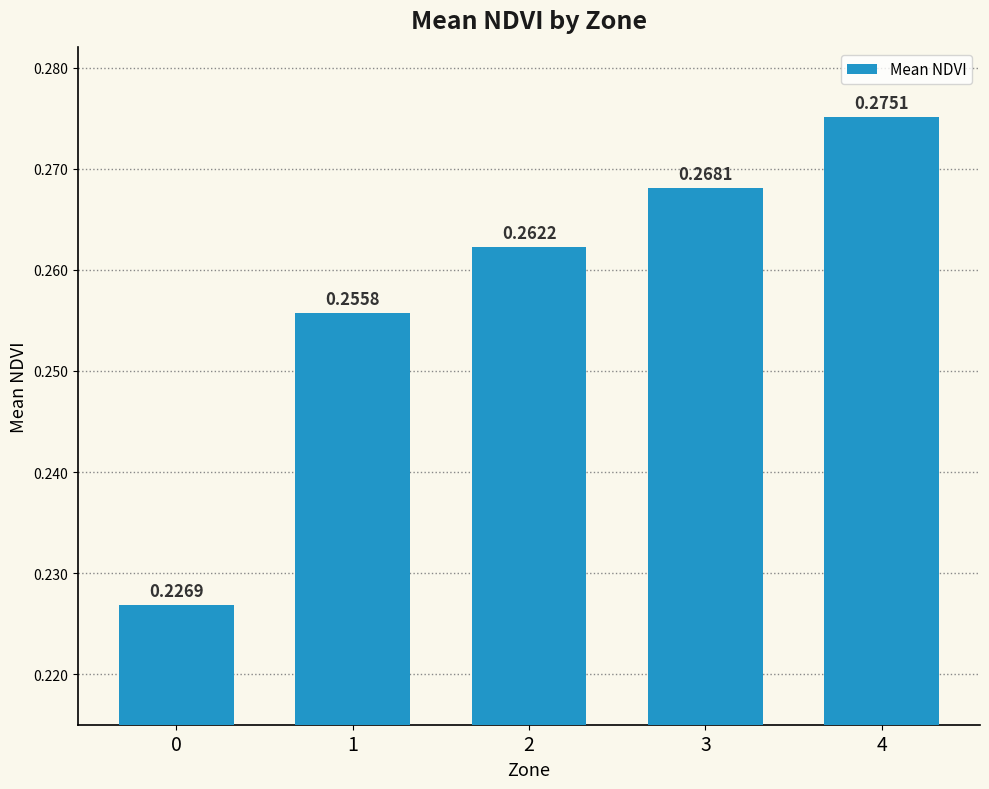

List the labels in order of value, smallest first.

0, 1, 2, 3, 4